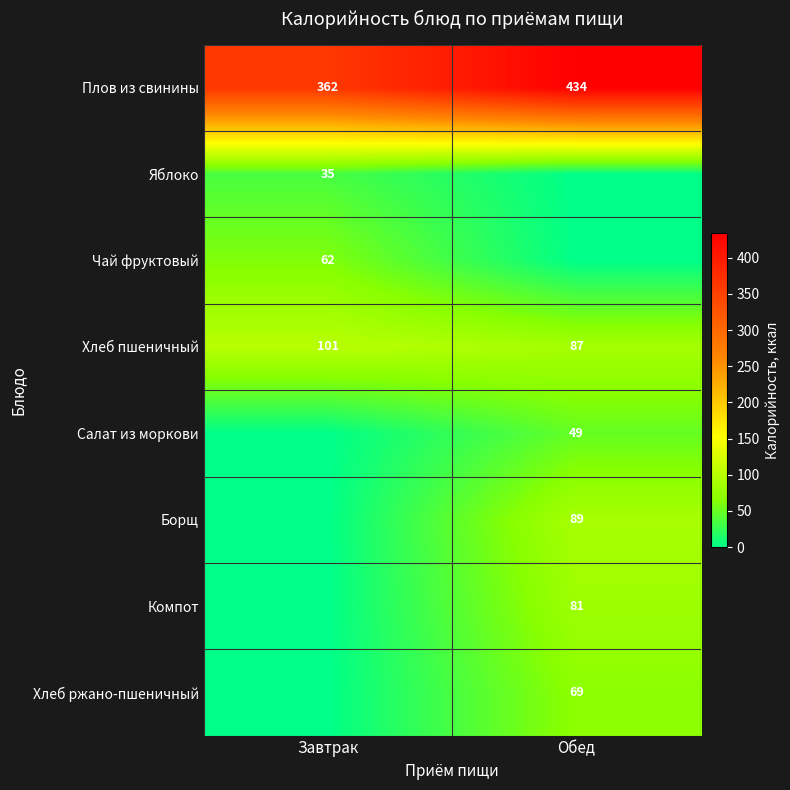

What is the highest value of the Хлеб пшеничный series?

101